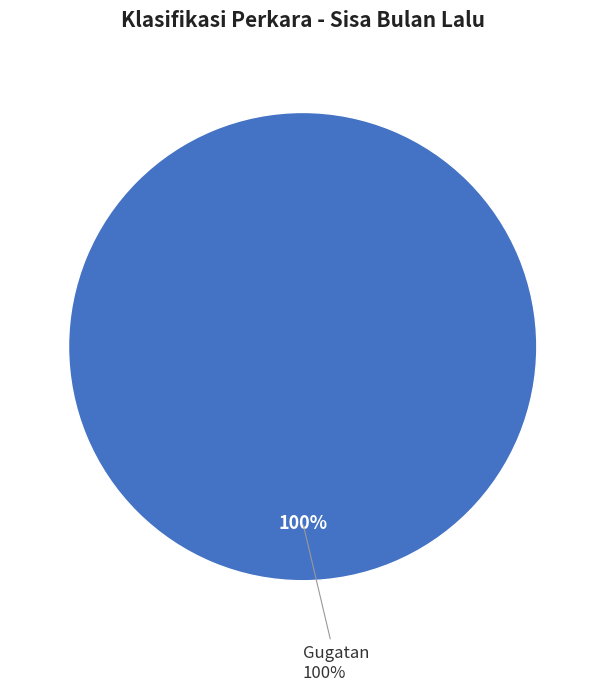

To the nearest percent, what is the combined percentage of Gugatan and Gugatan Keberatan (KIP)?

100%